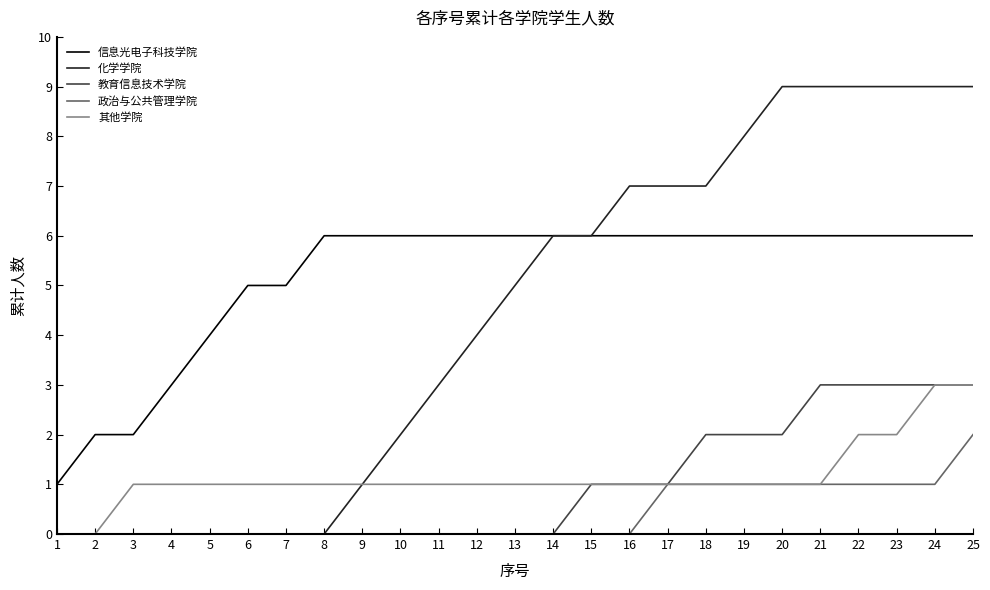

True or false: 政治与公共管理学院 has a value of -1 at 14.

False